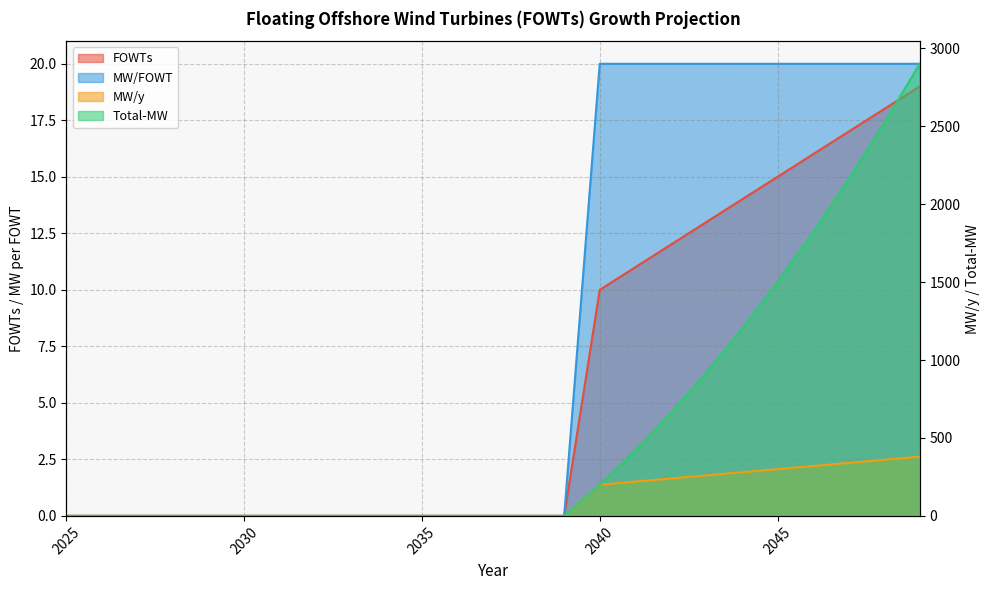

Is the value of FOWTs at 2036 greater than the value of MW/y at 2046?

No